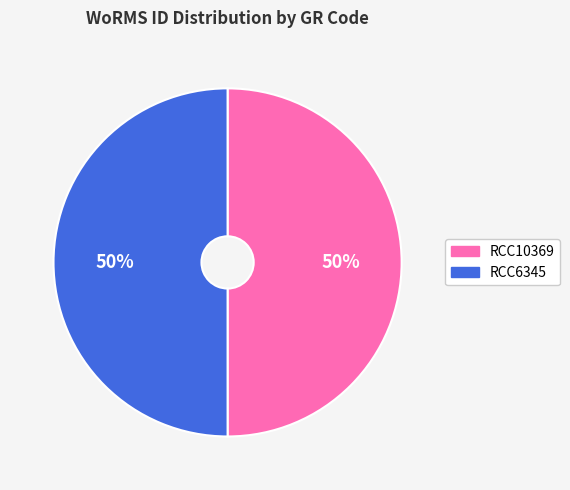

What is the ratio of the value at RCC6345 to the value at RCC10369?

1.0